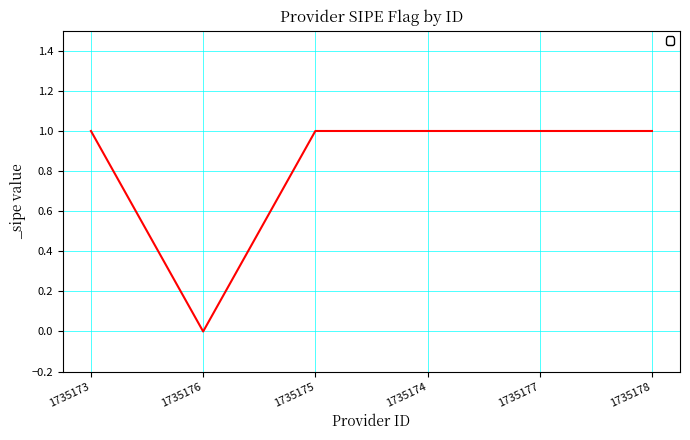

What position from the right is 1735176?

5